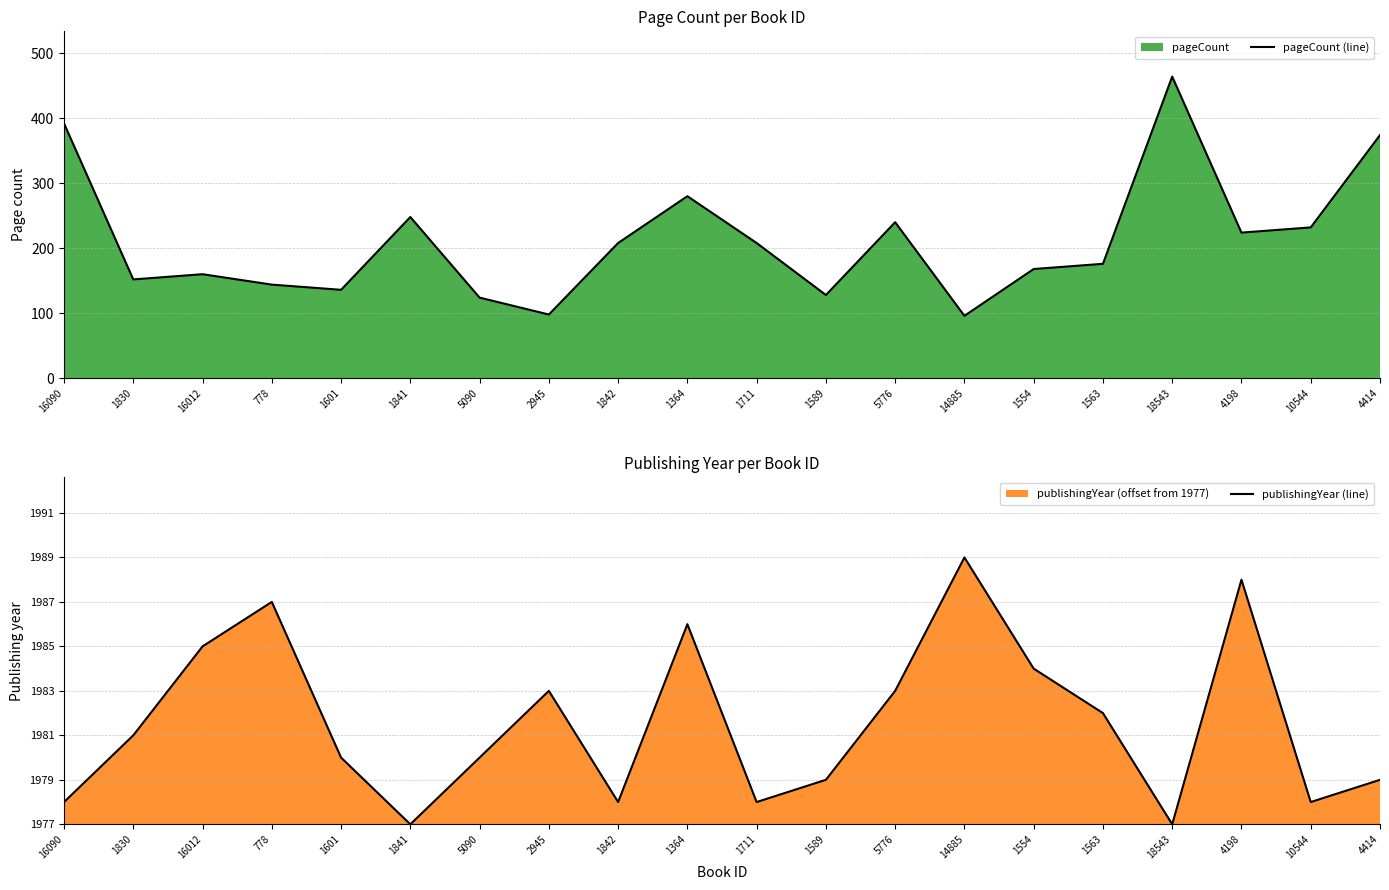

In pageCount (line), how many points are lower than both neighbors (excluding endpoints)?

6